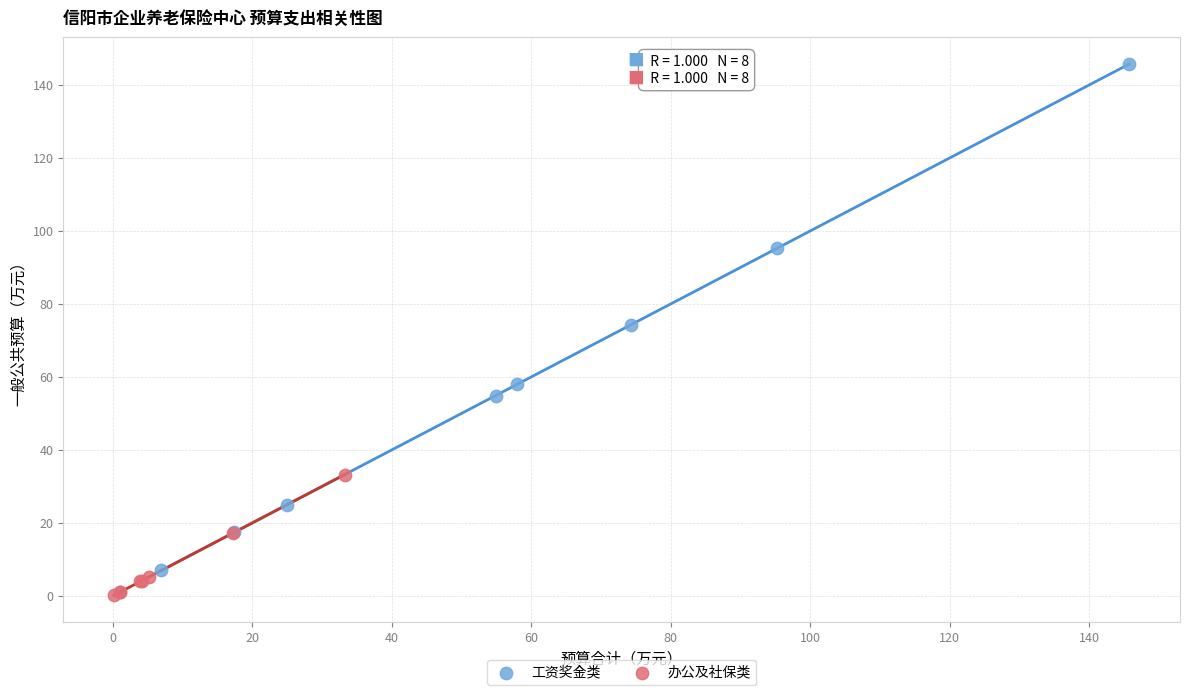

Which series has the largest Y range (max minus min)?

工资奖金类